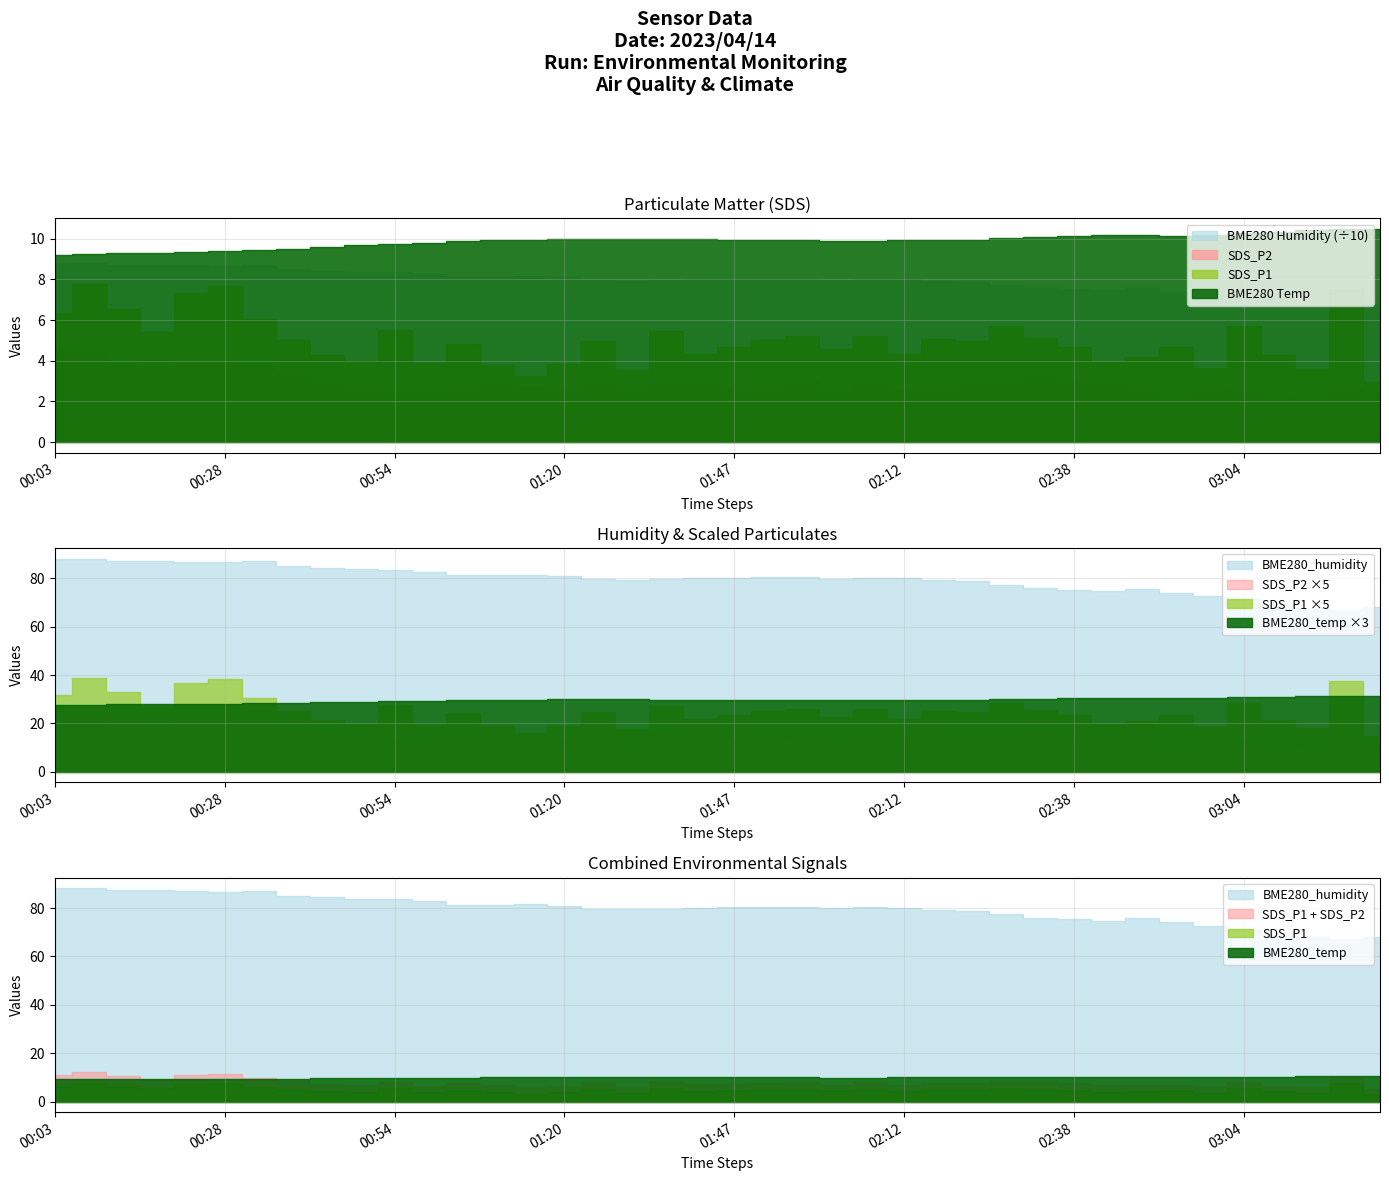

What is the difference between the maximum and second lowest values in the SDS_P1 series?

4.5